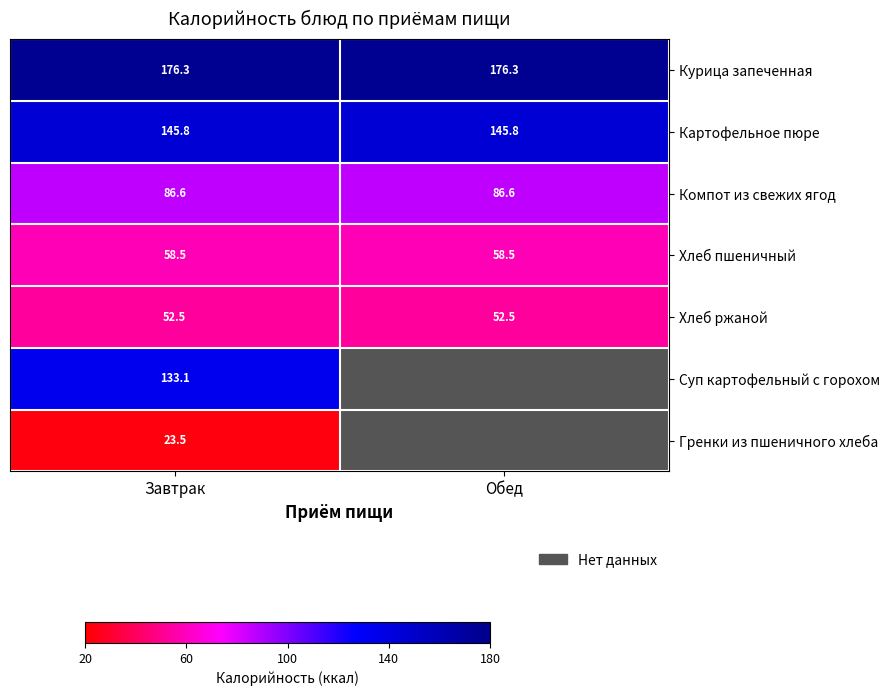

What is the smallest value displayed?

23.5